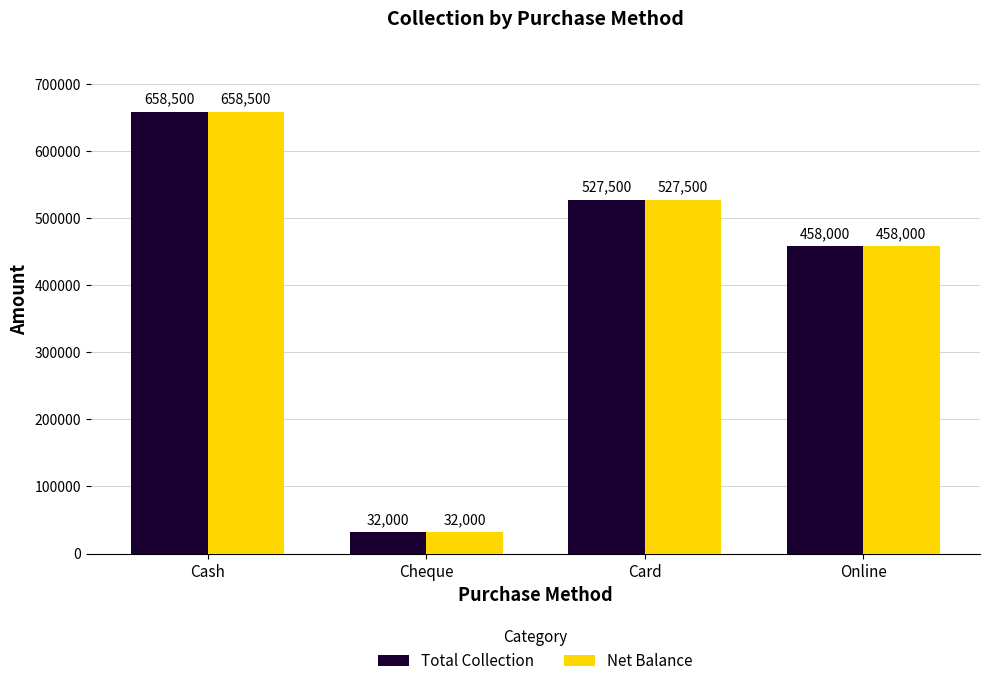

What position from the left is Card?

3